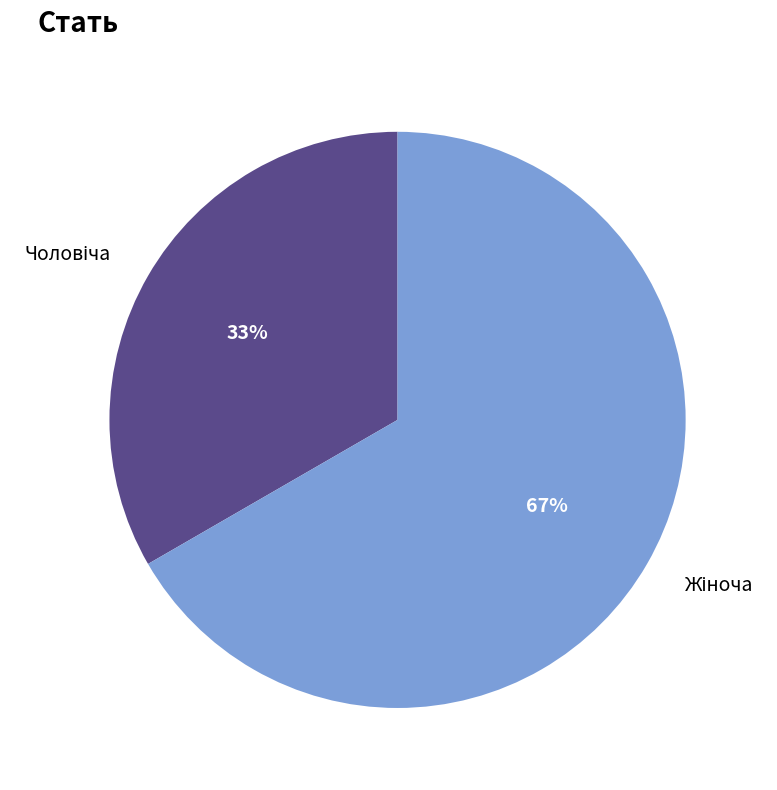

To the nearest percent, what is the average slice percentage?

50%